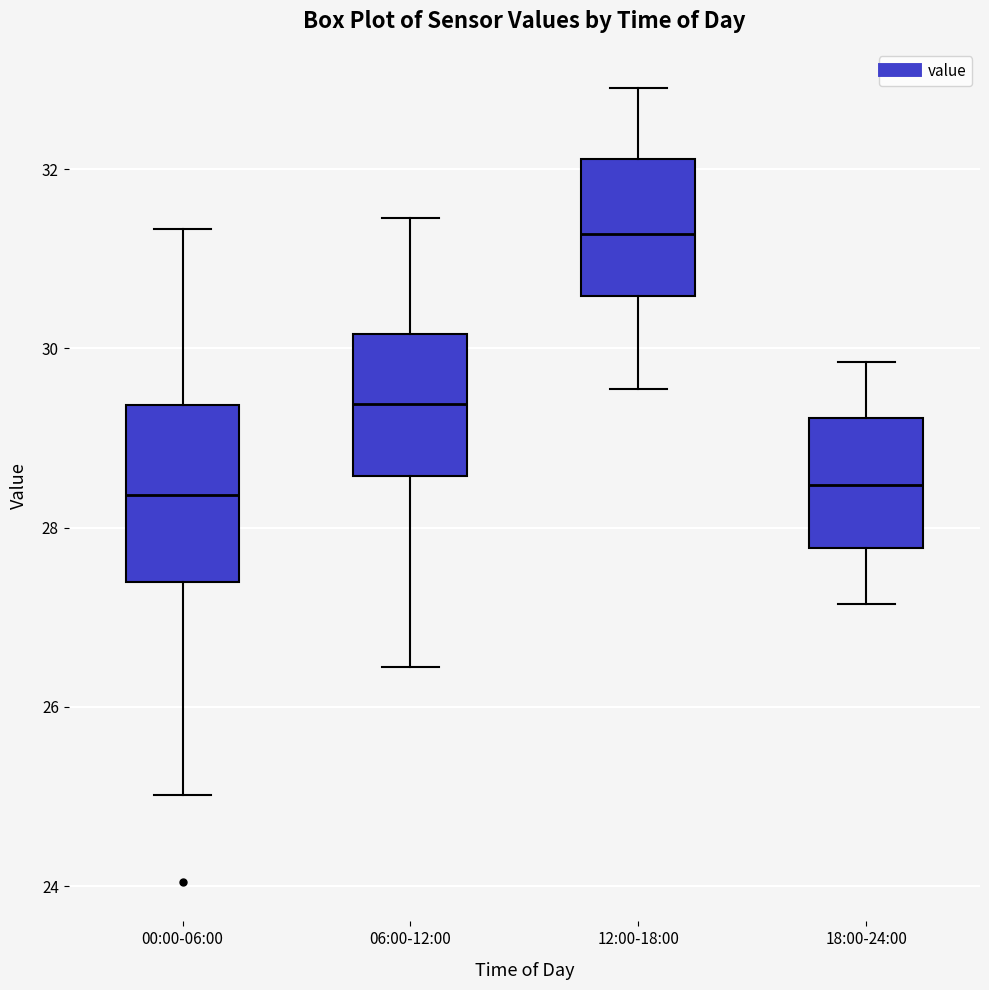

Where does the median line of the box for 18:00-24:00 sit on the y-axis? The values are not printed on the chart, so give them approximately, as read against the axis.

28.4